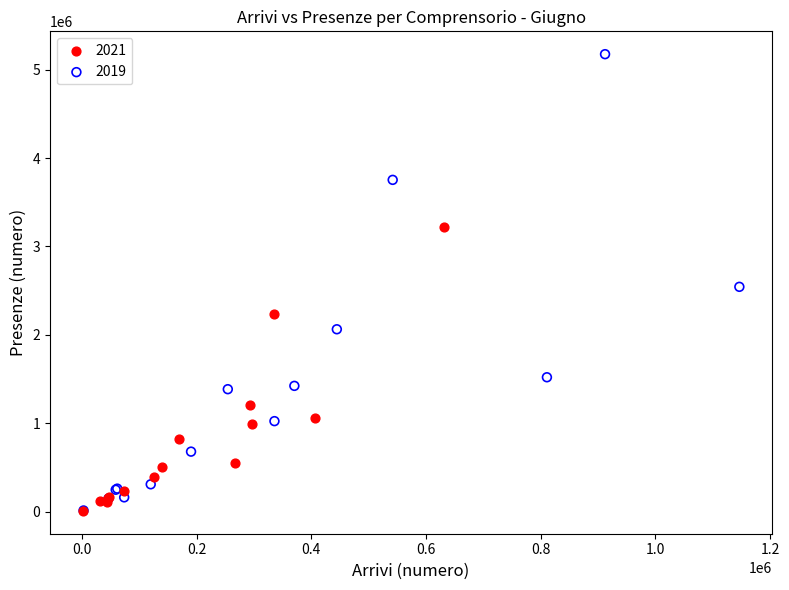

Which series contains the highest Y value?

2019